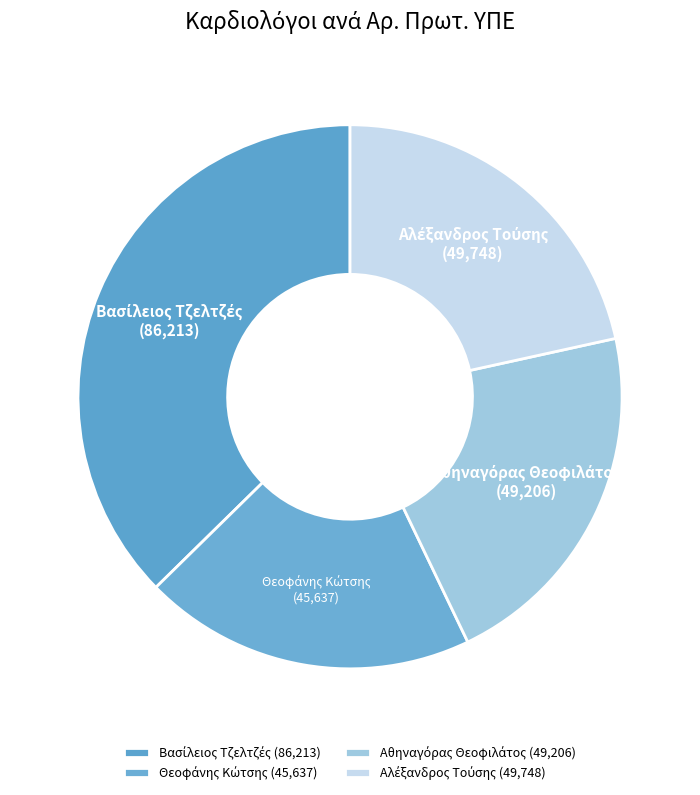

Is there a majority slice in this chart?

No